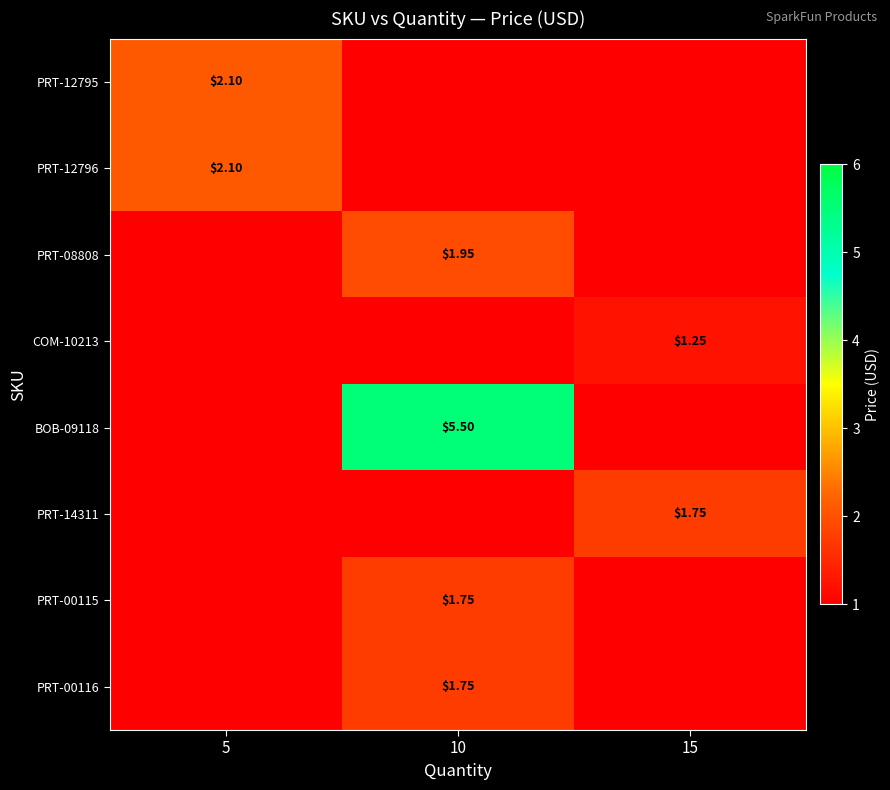

Which has a higher value, 10 or 15?

10